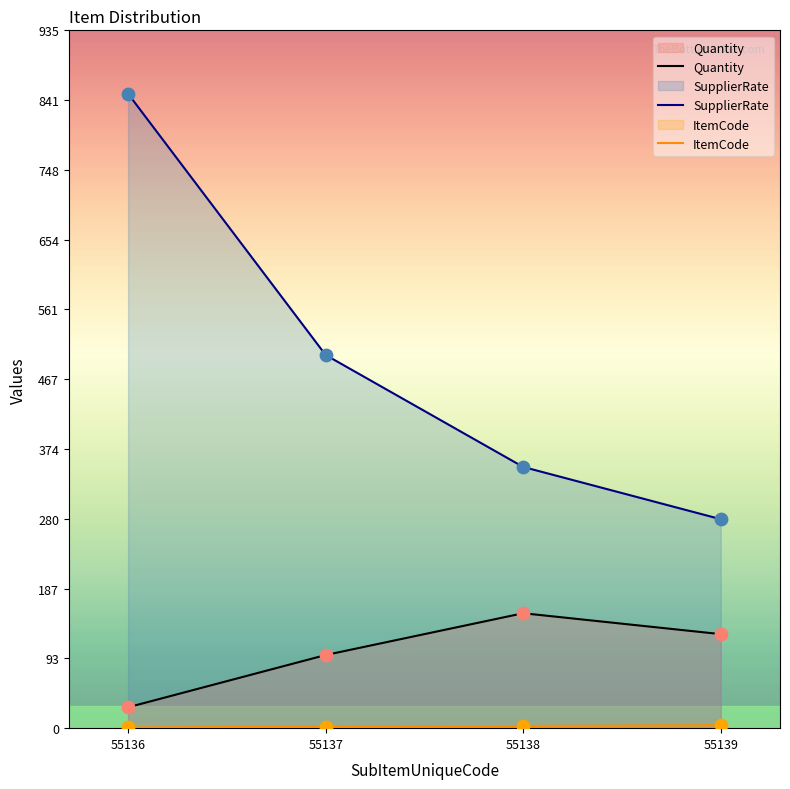

Which series contains the lowest Y value?

ItemCode